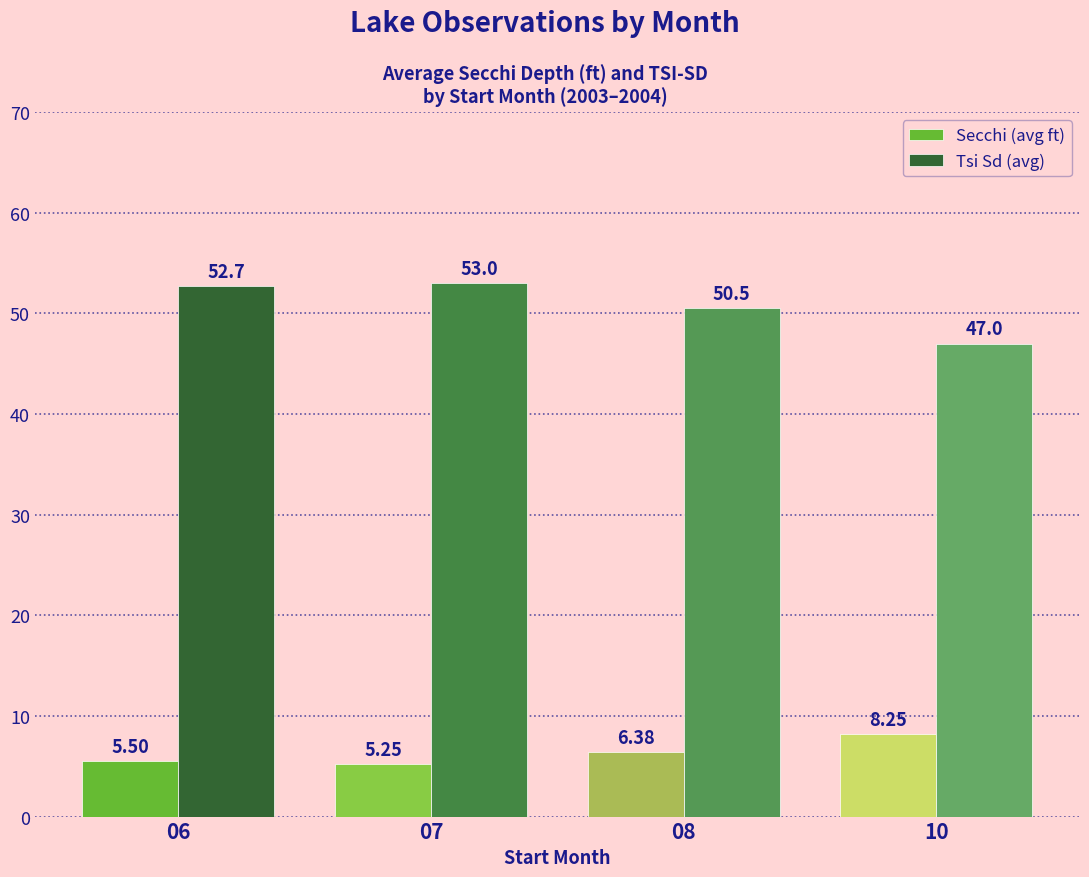

The Tsi Sd (avg) series shows 52.7 at 06. True or false?

True